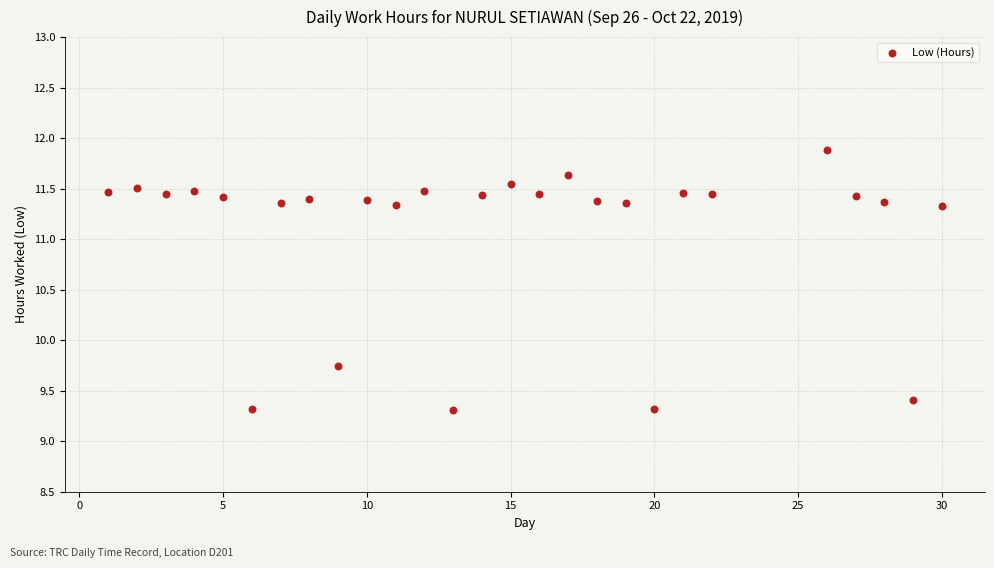

What Y value in the scatter plot is closest to 10?

9.7